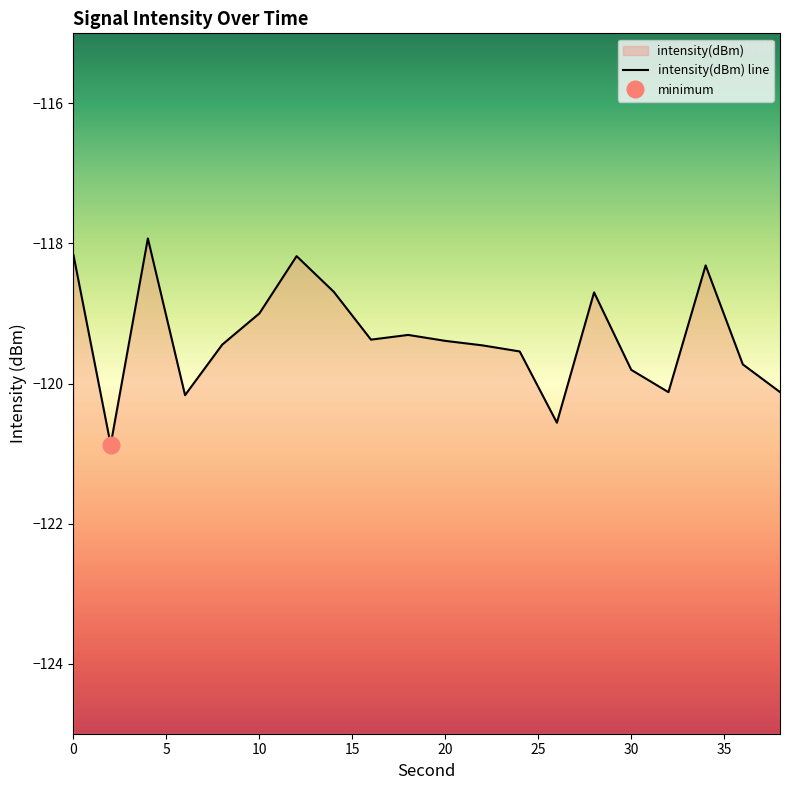

What is the difference between the second highest and minimum values?

2.7